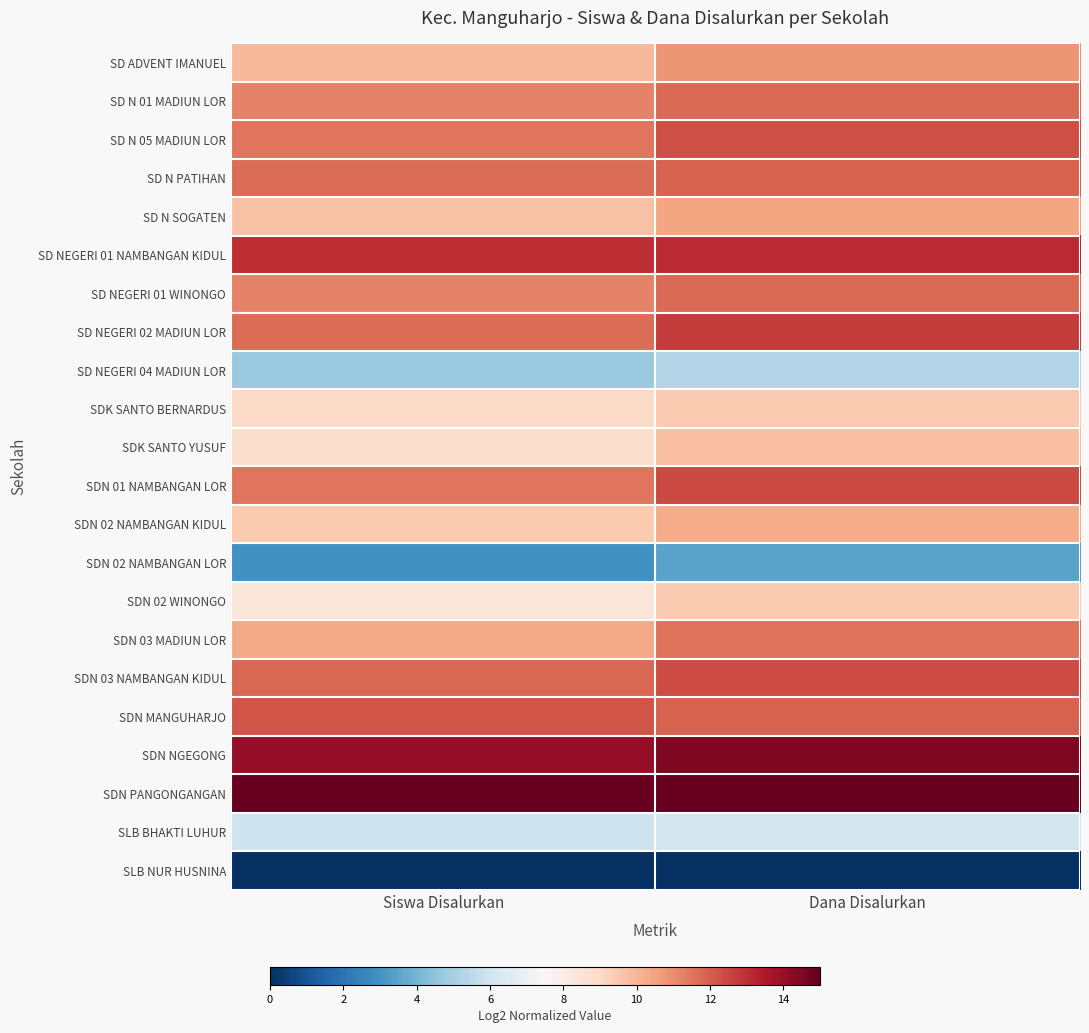

Reading left to right, list all the values displayed in this chart.

SD ADVENT IMANUEL: Siswa Disalurkan=9.9	Dana Disalurkan=10.8
SD N 01 MADIUN LOR: Siswa Disalurkan=11.2	Dana Disalurkan=11.8
SD N 05 MADIUN LOR: Siswa Disalurkan=11.5	Dana Disalurkan=12.3
SD N PATIHAN: Siswa Disalurkan=11.7	Dana Disalurkan=11.9
SD N SOGATEN: Siswa Disalurkan=9.7	Dana Disalurkan=10.4
SD NEGERI 01 NAMBANGAN KIDUL: Siswa Disalurkan=13.0	Dana Disalurkan=13.1
SD NEGERI 01 WINONGO: Siswa Disalurkan=11.2	Dana Disalurkan=11.8
SD NEGERI 02 MADIUN LOR: Siswa Disalurkan=11.7	Dana Disalurkan=12.7
SD NEGERI 04 MADIUN LOR: Siswa Disalurkan=4.7	Dana Disalurkan=5.3
SDK SANTO BERNARDUS: Siswa Disalurkan=9.0	Dana Disalurkan=9.5
SDK SANTO YUSUF: Siswa Disalurkan=8.7	Dana Disalurkan=9.8
SDN 01 NAMBANGAN LOR: Siswa Disalurkan=11.5	Dana Disalurkan=12.5
SDN 02 NAMBANGAN KIDUL: Siswa Disalurkan=9.5	Dana Disalurkan=10.3
SDN 02 NAMBANGAN LOR: Siswa Disalurkan=3.0	Dana Disalurkan=3.5
SDN 02 WINONGO: Siswa Disalurkan=8.4	Dana Disalurkan=9.5
SDN 03 MADIUN LOR: Siswa Disalurkan=10.3	Dana Disalurkan=11.6
SDN 03 NAMBANGAN KIDUL: Siswa Disalurkan=11.8	Dana Disalurkan=12.4
SDN MANGUHARJO: Siswa Disalurkan=12.2	Dana Disalurkan=11.9
SDN NGEGONG: Siswa Disalurkan=14.1	Dana Disalurkan=14.5
SDN PANGONGANGAN: Siswa Disalurkan=15.0	Dana Disalurkan=15.0
SLB BHAKTI LUHUR: Siswa Disalurkan=6.0	Dana Disalurkan=6.1
SLB NUR HUSNINA: Siswa Disalurkan=0.0	Dana Disalurkan=0.0